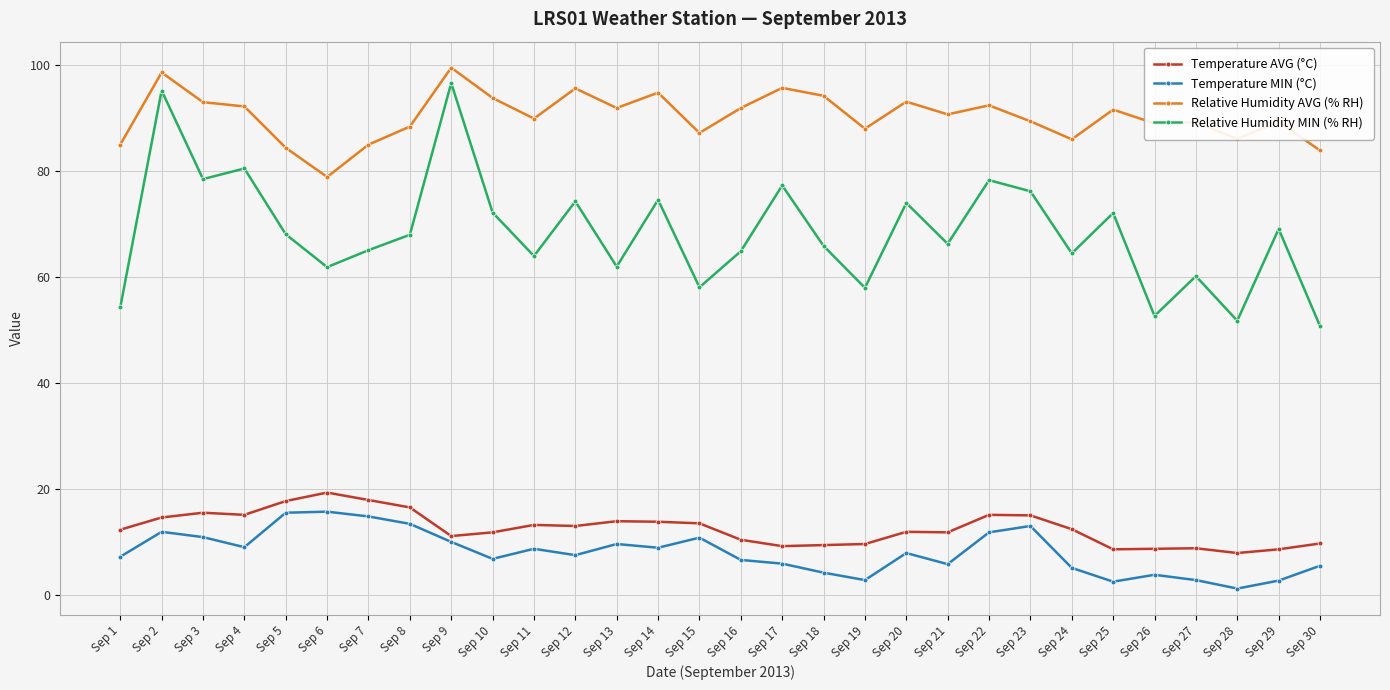

The value of Temperature AVG (°C) at Sep 15 is 8.1. True or false?

False